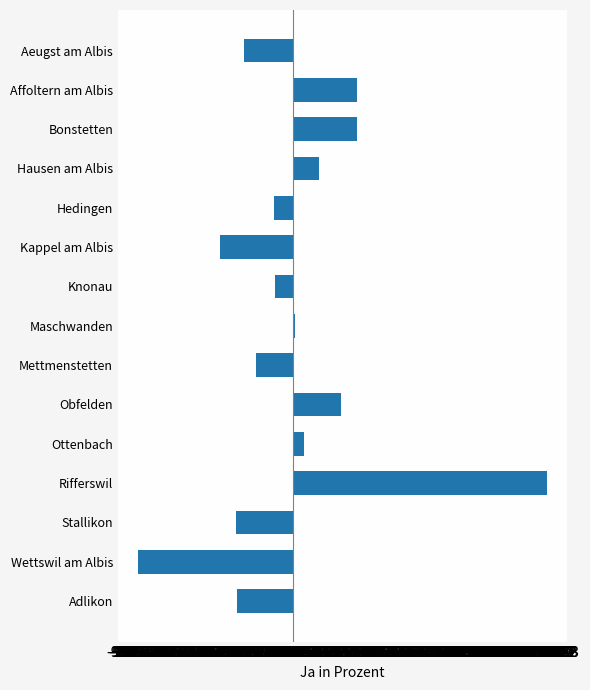

What is the sum of the values at Rifferswil and Hedingen?

12.3